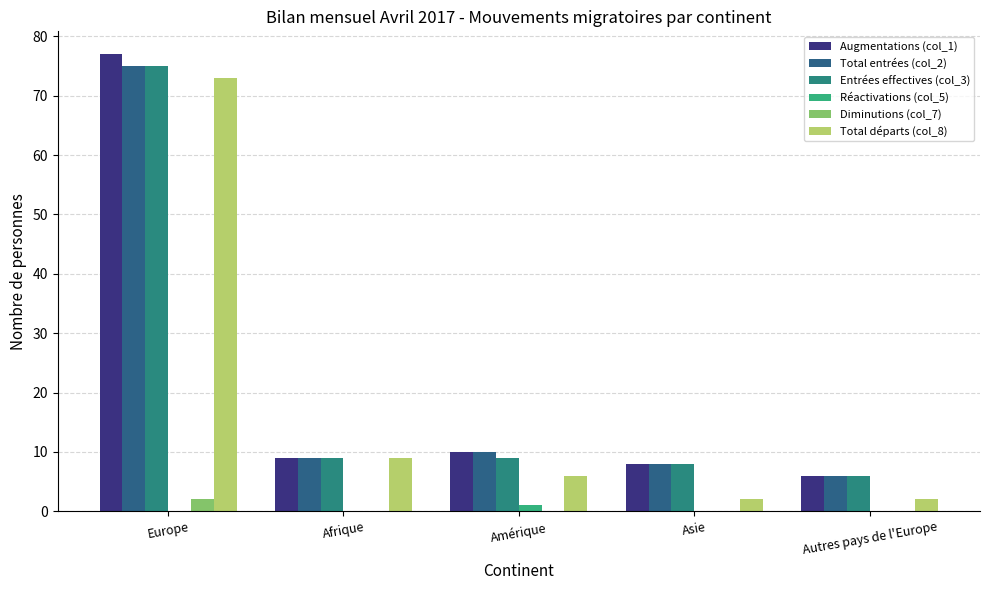

True or false: Total départs (col_8) has a value of 6 at Amérique.

True